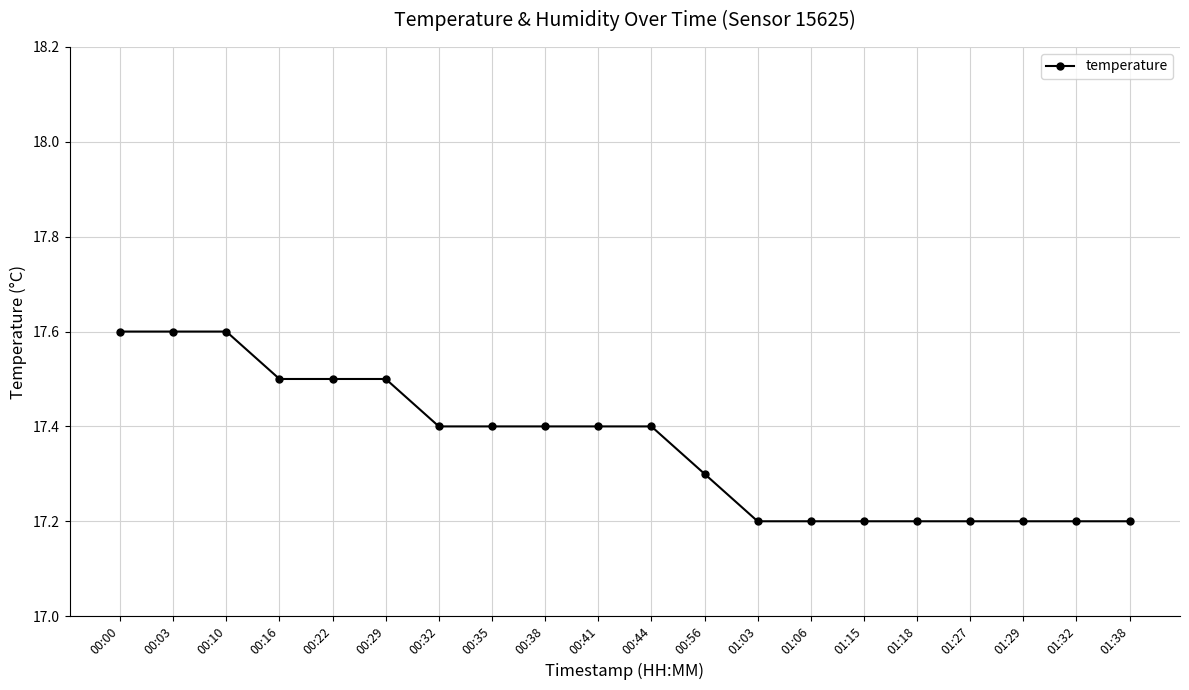

What is the approximate value at 00:32?

17.4